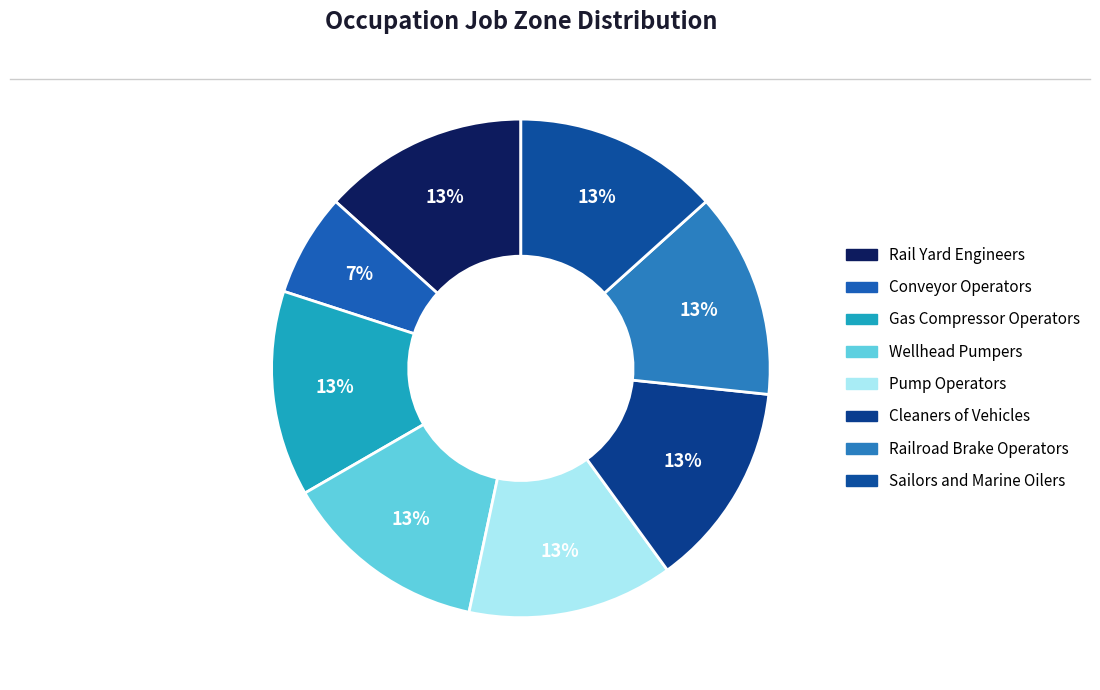

Count the number of slices in the pie.

8